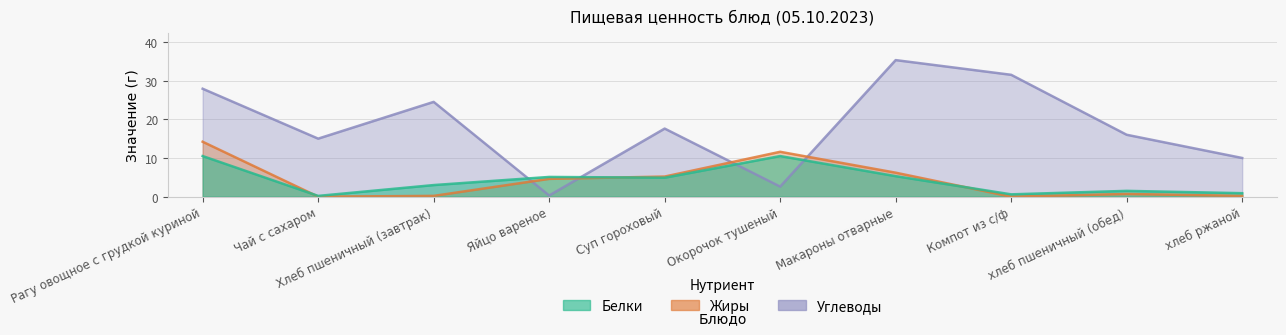

How many intersections are there between Жиры and Углеводы?

4